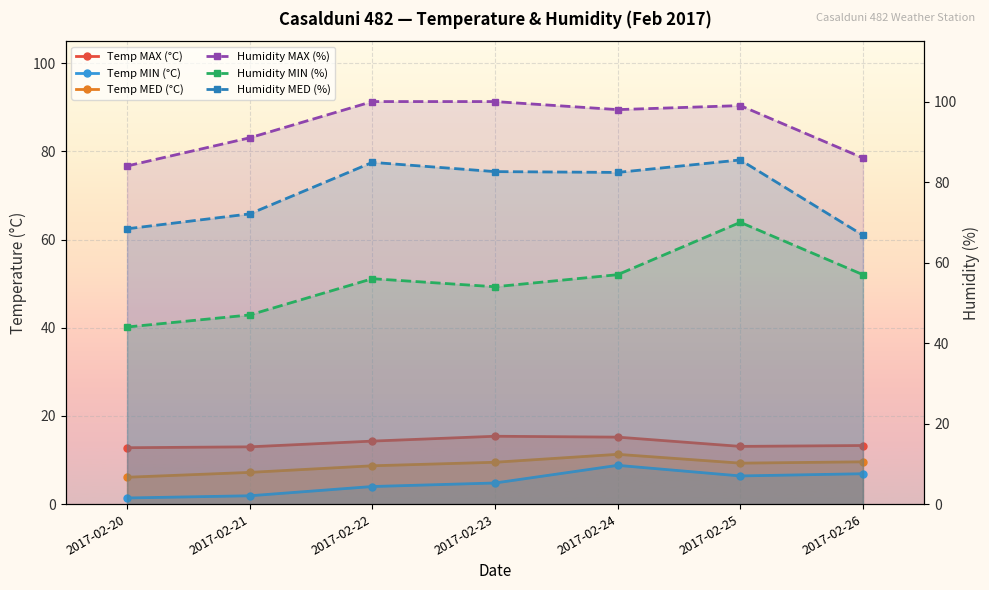

Which has a higher value, 2017-02-21 or 2017-02-20?

2017-02-21